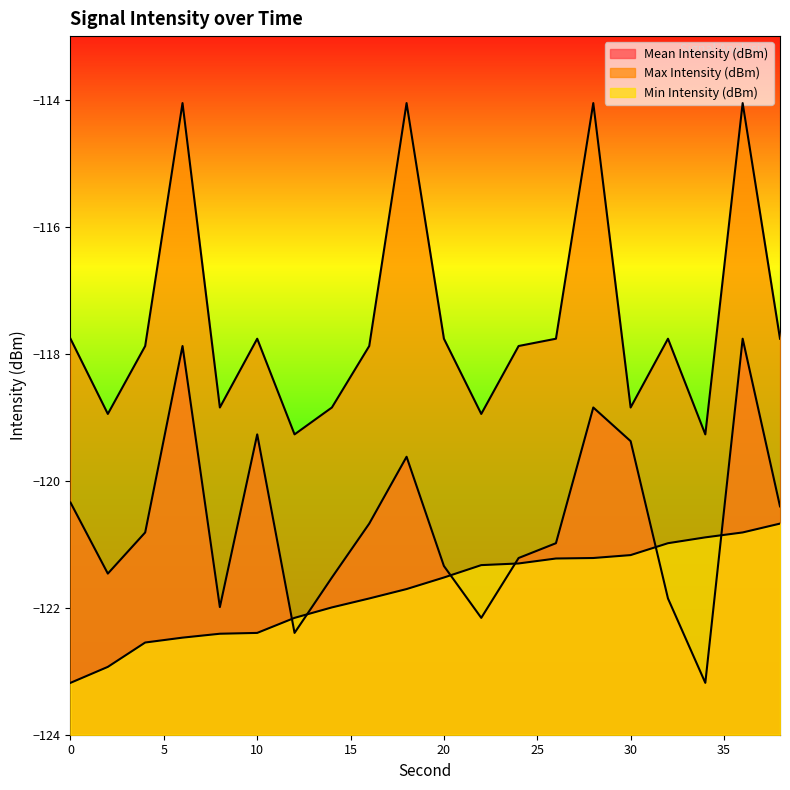

What is the highest value of the Mean Intensity (dBm) series?

-117.8